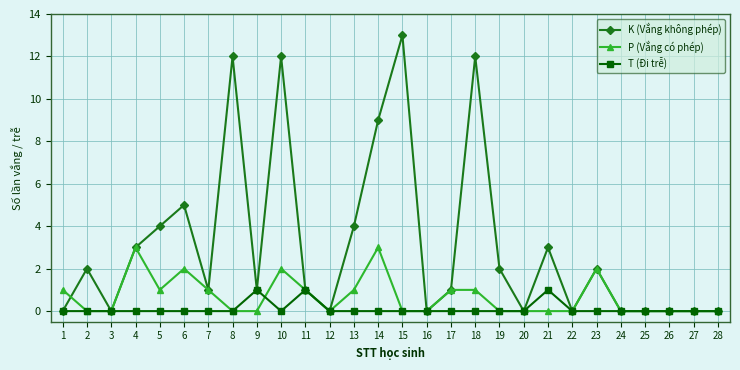

Rank the series by their average value, from highest to lowest.

K (Vắng không phép), P (Vắng có phép), T (Đi trễ)